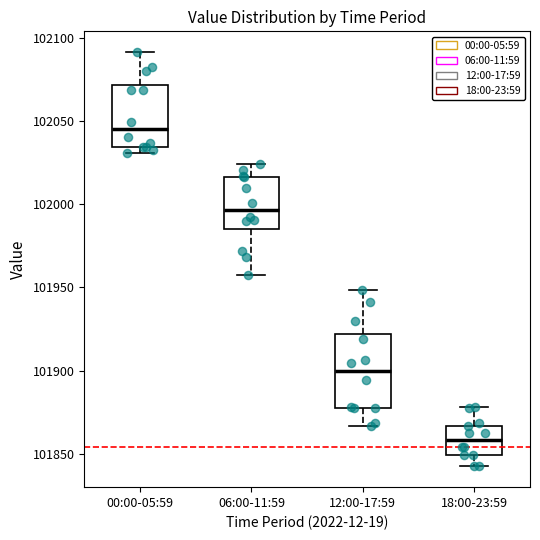

Where is the upper edge of the box for 00:00-05:59 on the y-axis? The values are not printed on the chart, so give them approximately, as read against the axis.

102070